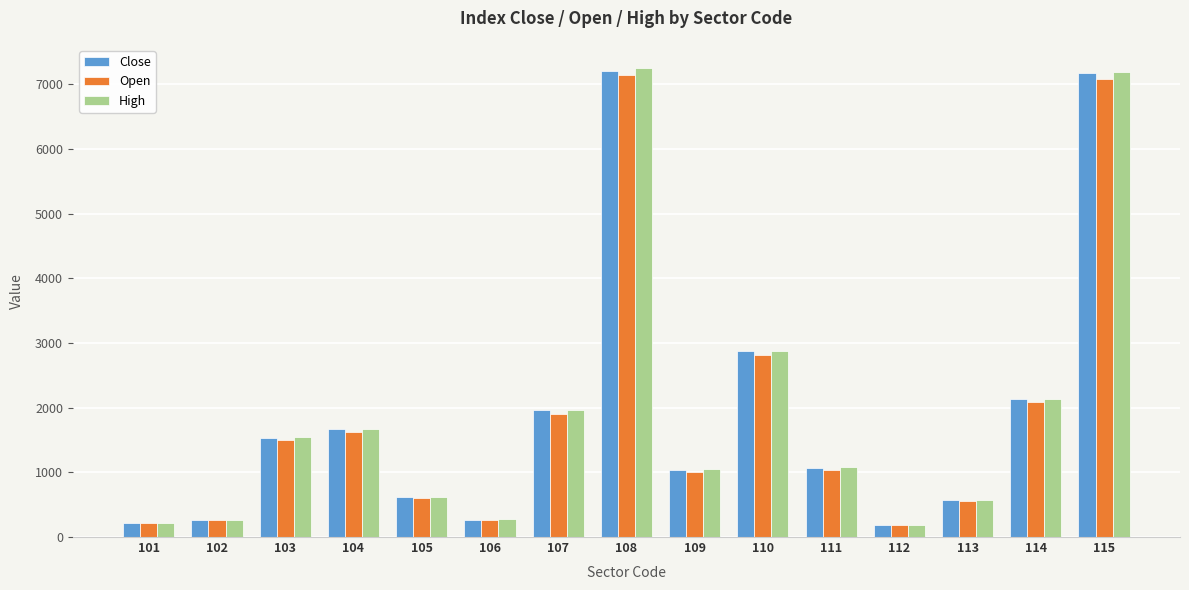

Count the number of categories in the chart.

15